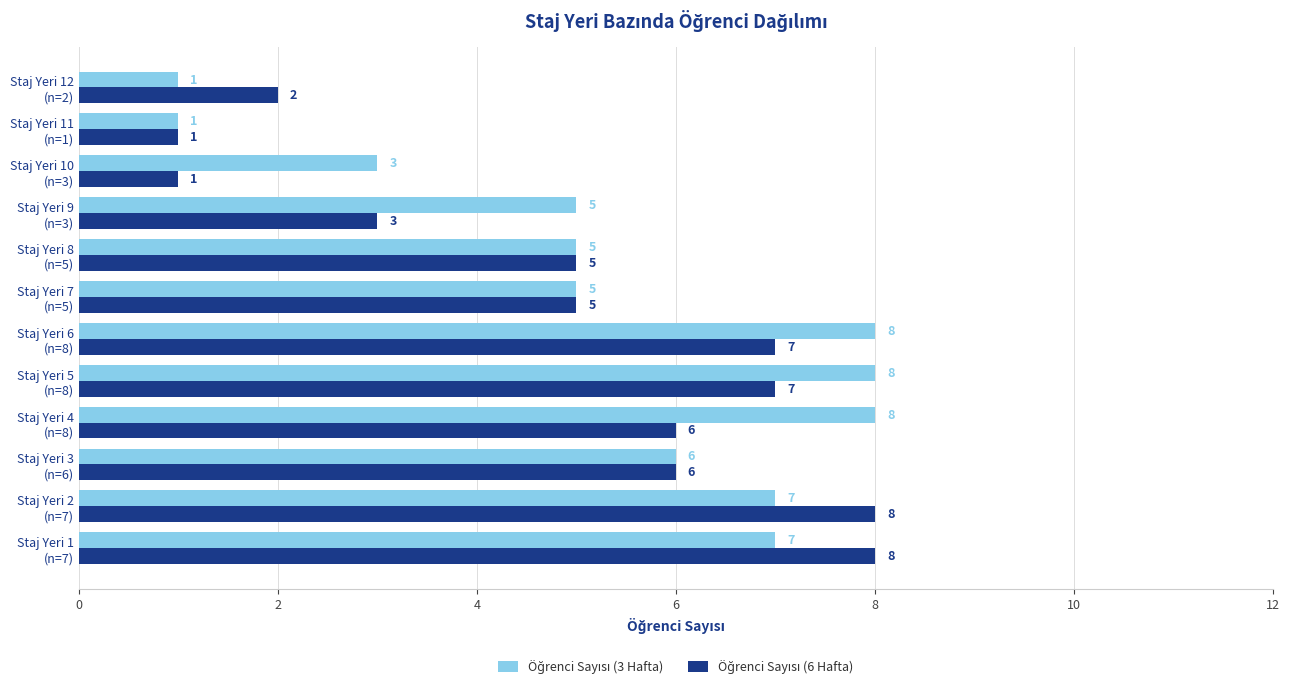

What is the greatest value displayed?

8